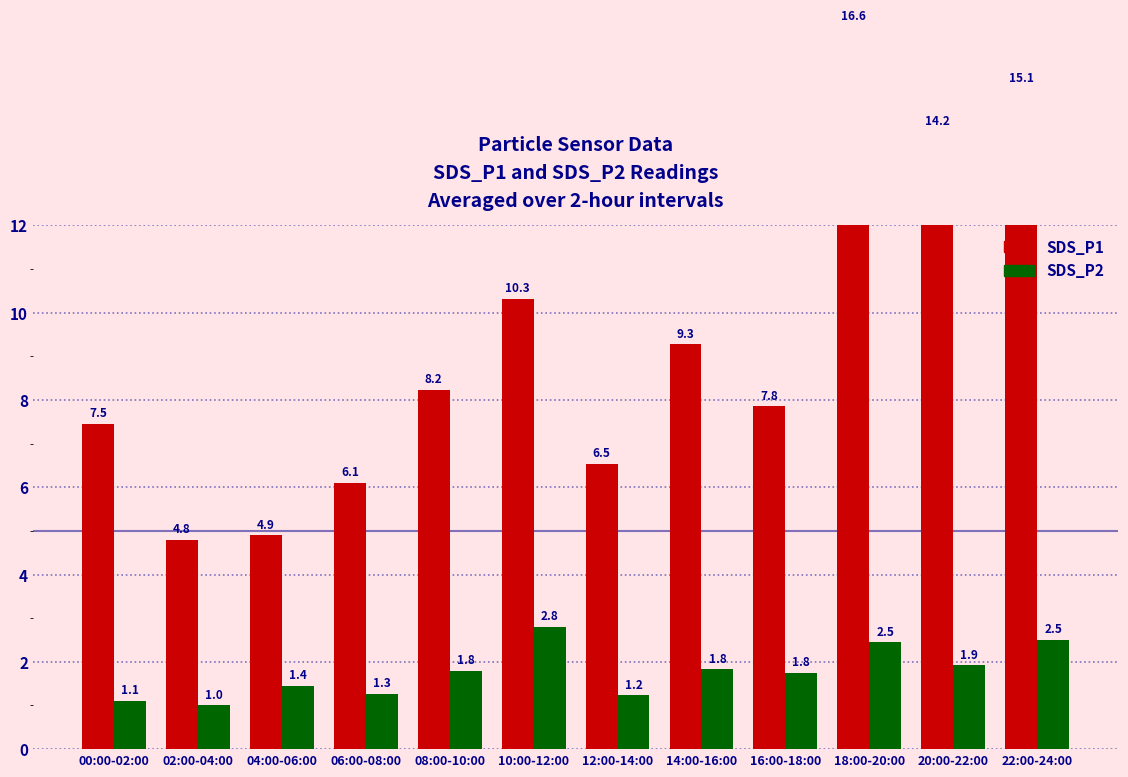

What is the label of the 5th bar from the right?

14:00-16:00